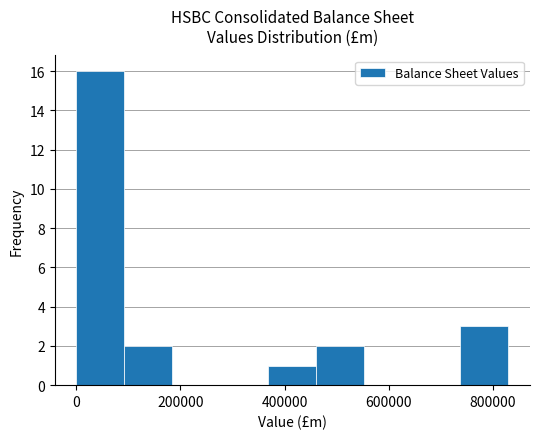

Reading left to right, list every bar in this chart as the range it spans on the x-axis followed by its height. Neither the bar edges nor the heights are printed on the chart, so give them approximately, as read against the axes.

0 to 100000: 16
100000 to 180000: 2
180000 to 280000: 0
280000 to 360000: 0
360000 to 460000: 1
460000 to 560000: 2
560000 to 640000: 0
640000 to 740000: 0
740000 to 820000: 3